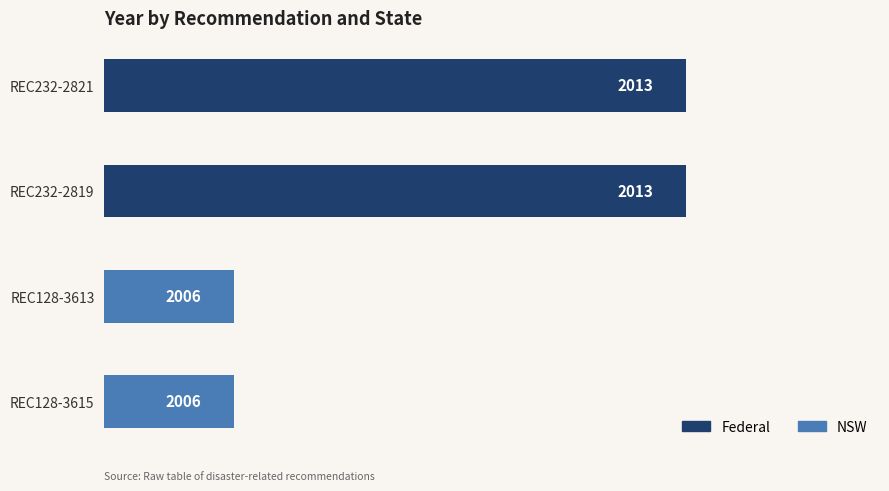

Reading left to right, list all the values displayed in this chart.

REC232-2821=2013	REC232-2819=2013	REC128-3613=2006	REC128-3615=2006